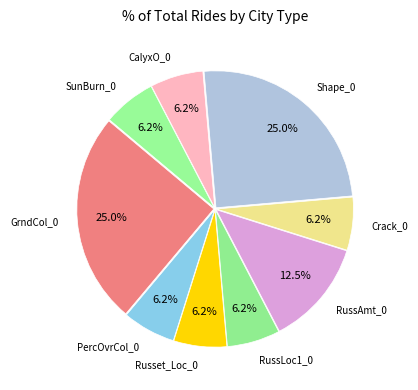

What percentage is the Russet_Loc_0 slice, to the nearest percent?

6%